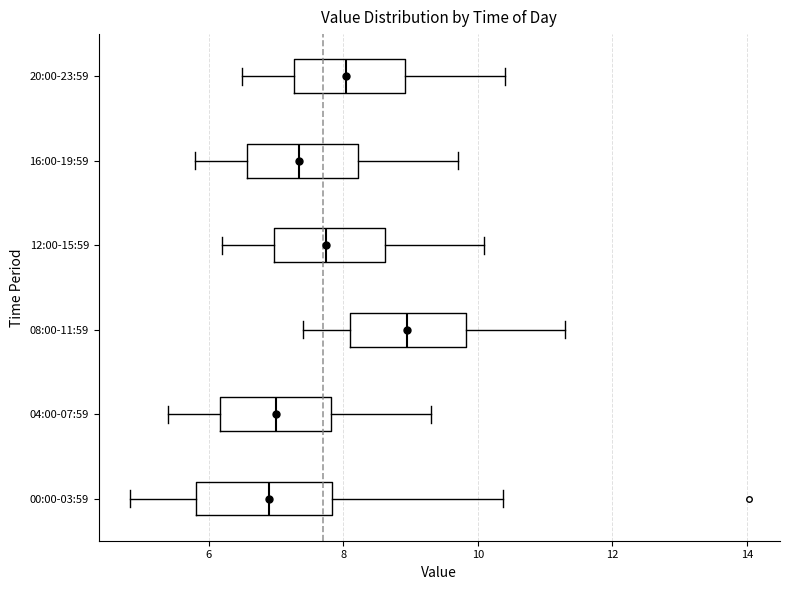

Reading bottom to top, transcribe this box plot: for each box, give where its median line is, the range the box spans, and where its two whiskers end, as read against the x-axis. The values are not printed on the chart, so give them approximately, as read against the axis.

00:00-03:59: median 7.0, box 5.8 to 7.8, whiskers 4.8 to 10.4
04:00-07:59: median 7.0, box 6.2 to 7.8, whiskers 5.4 to 9.4
08:00-11:59: median 9.0, box 8.2 to 9.8, whiskers 7.4 to 11.4
12:00-15:59: median 7.8, box 7.0 to 8.6, whiskers 6.2 to 10.2
16:00-19:59: median 7.4, box 6.6 to 8.2, whiskers 5.8 to 9.8
20:00-23:59: median 8.0, box 7.2 to 9.0, whiskers 6.6 to 10.4